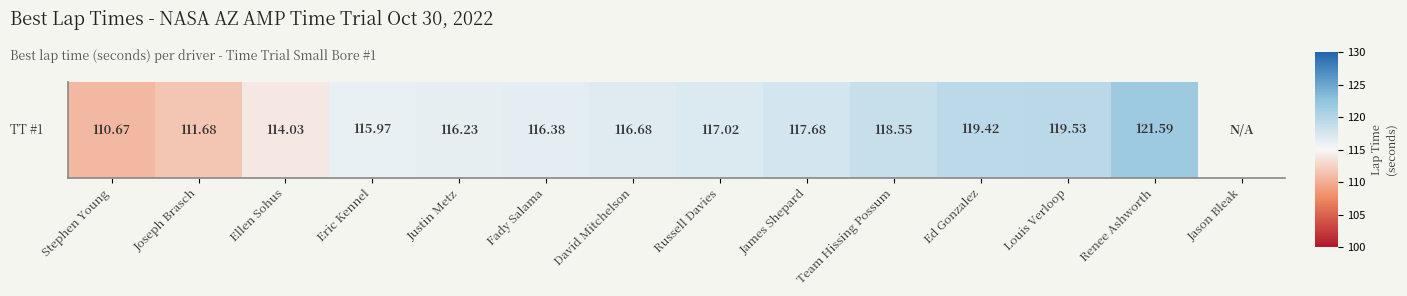

At which label does the data first exceed 117?

Russell Davies